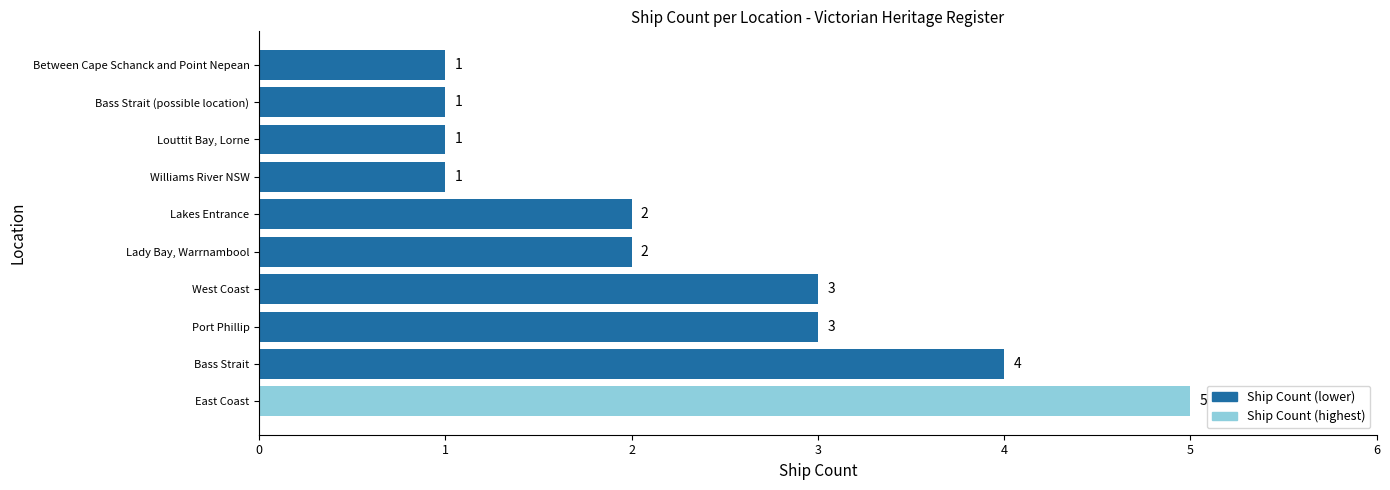

Count the values in the range 1 to 3.

8